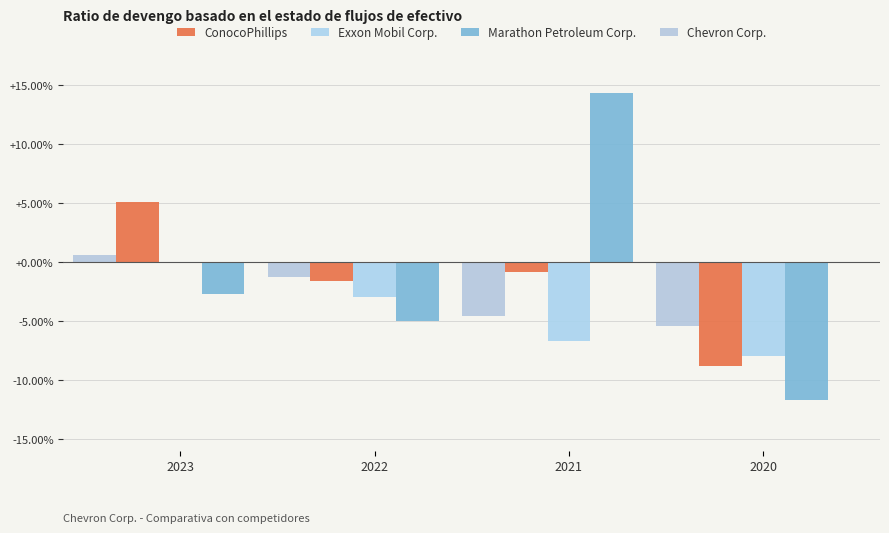

Between 2022 and 2021, which series saw the biggest shift?

Marathon Petroleum Corp.